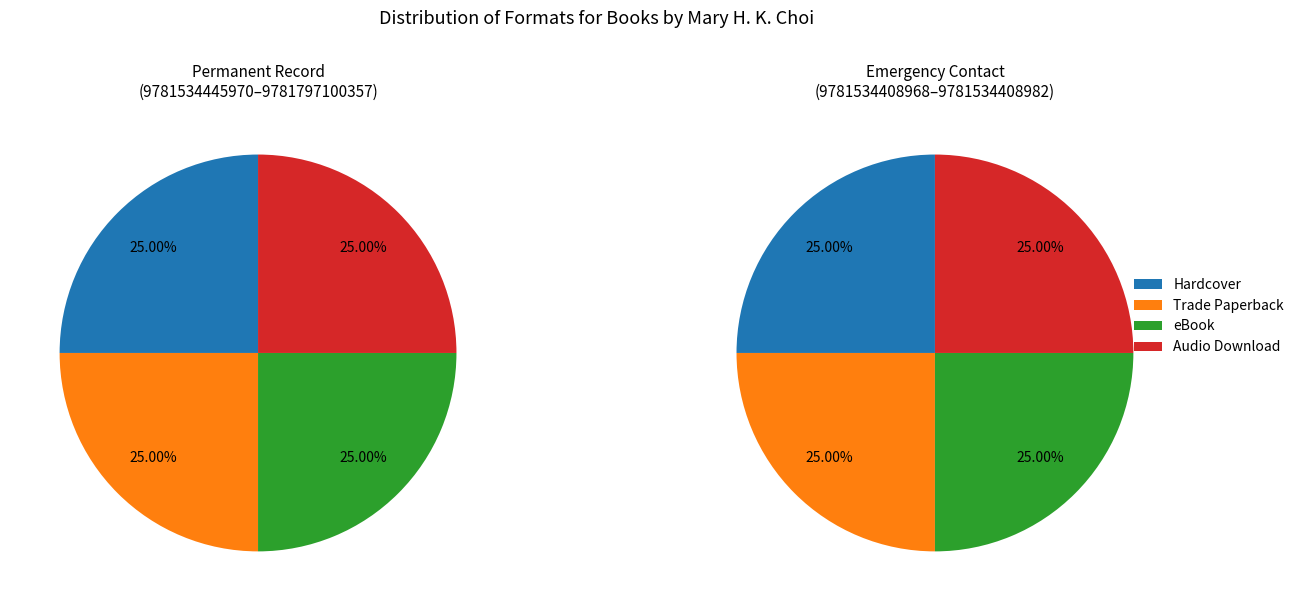

How many slices are in this pie chart?

4